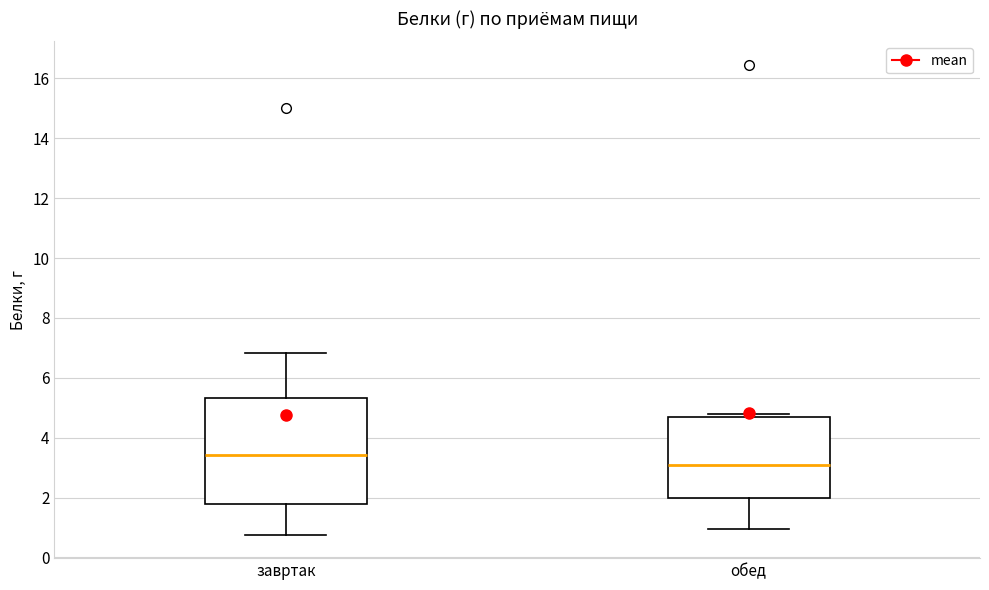

Where does the median line of the box for обед sit on the y-axis? The values are not printed on the chart, so give them approximately, as read against the axis.

3.2